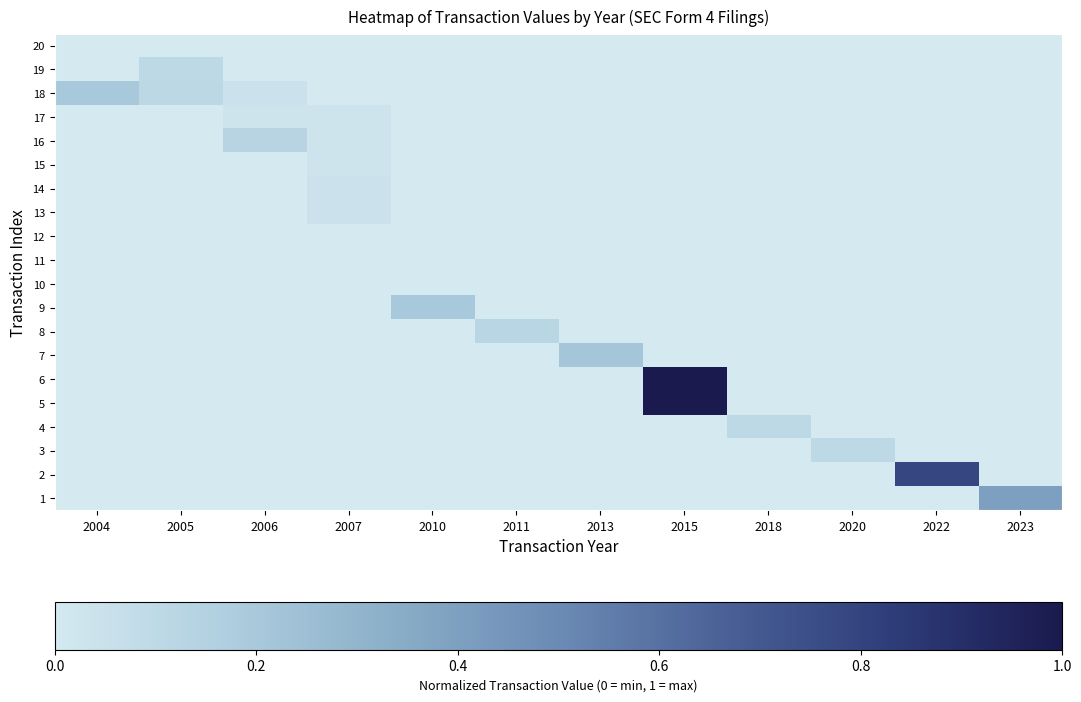

Rank the categories by 10 value from highest to lowest.

2004, 2005, 2006, 2007, 2010, 2011, 2013, 2015, 2018, 2020, 2022, 2023